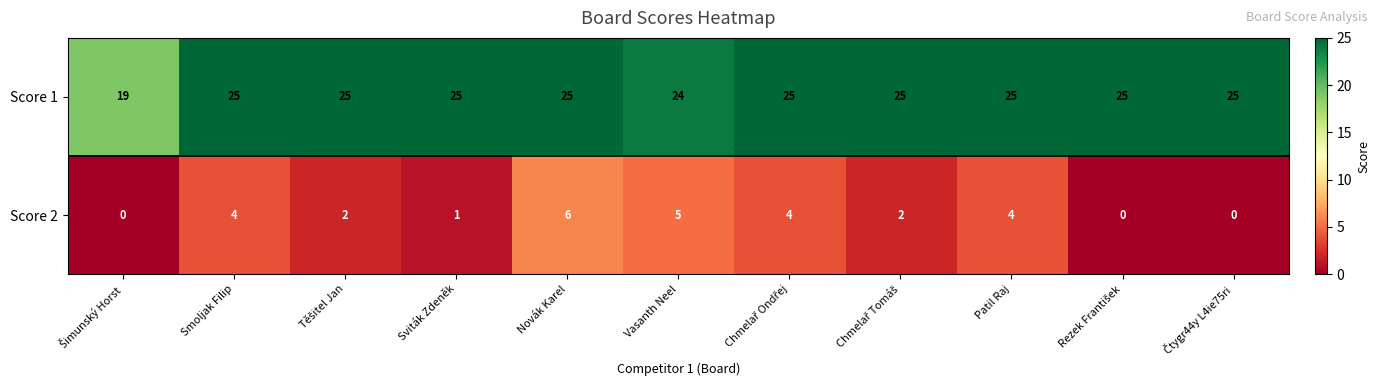

At which category is the sum across all series the highest?

Novák Karel